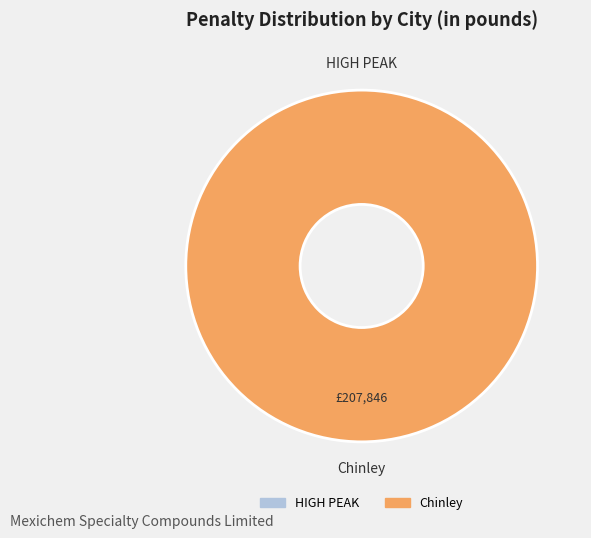

Count the number of slices in the pie.

2